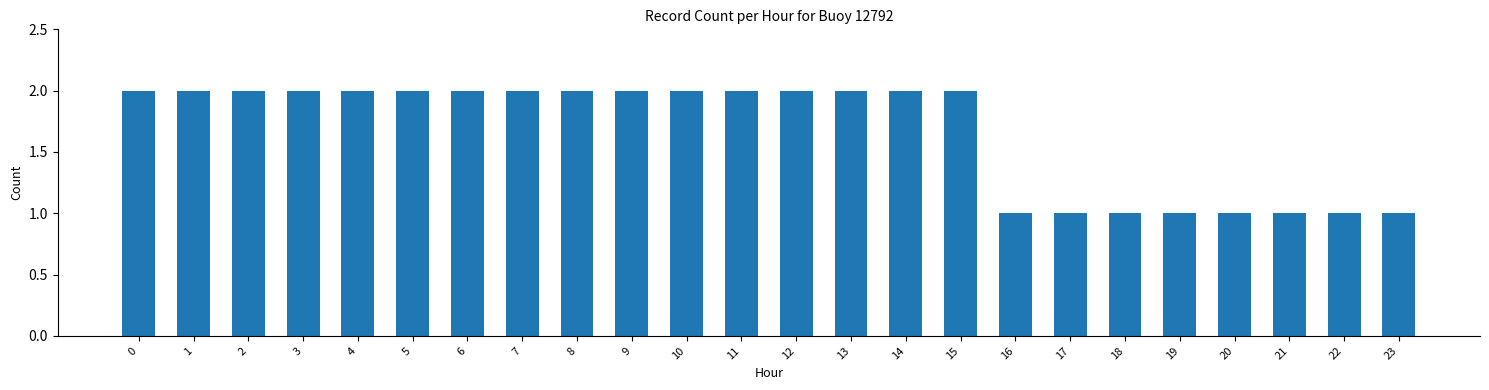

What value does the data have at 17?

1